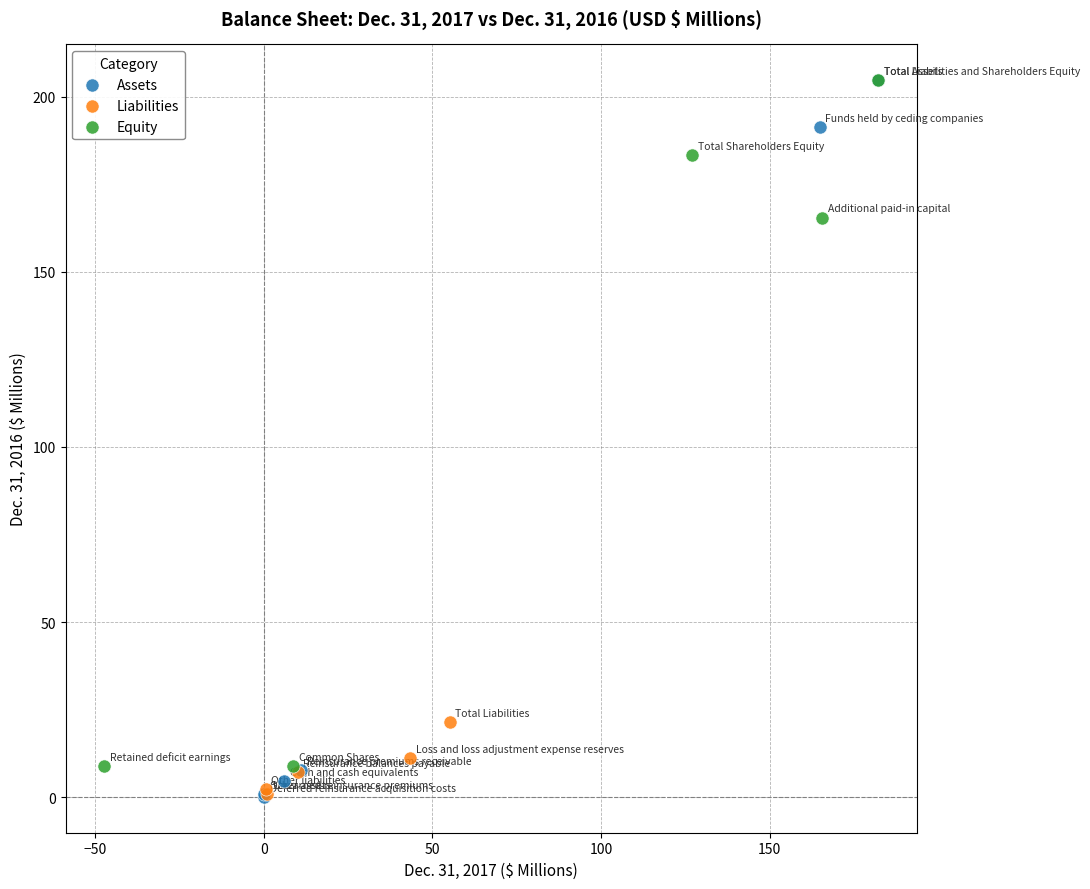

Which series has the widest spread of Y values?

Assets